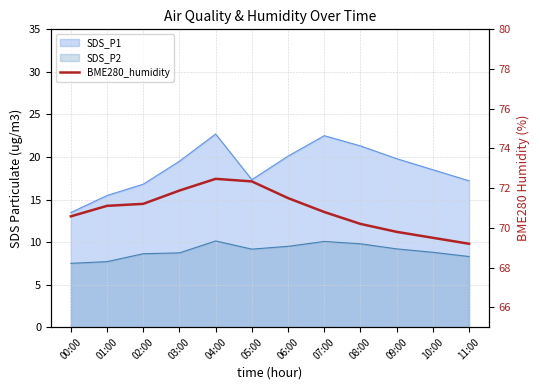

What is the sum of all values?

850.6